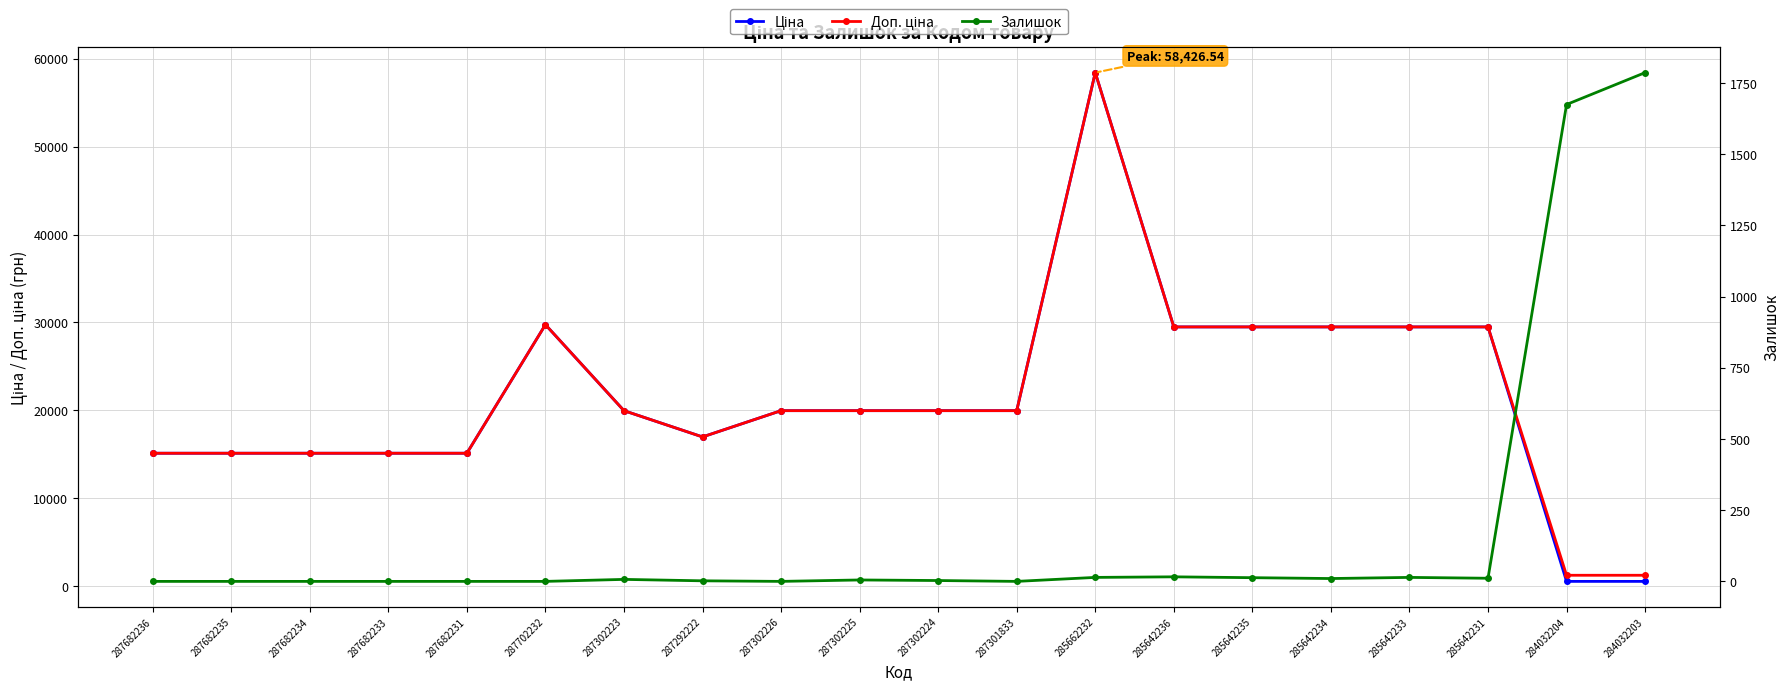

What is the difference between the maximum and minimum values in the Ціна series?

57887.5